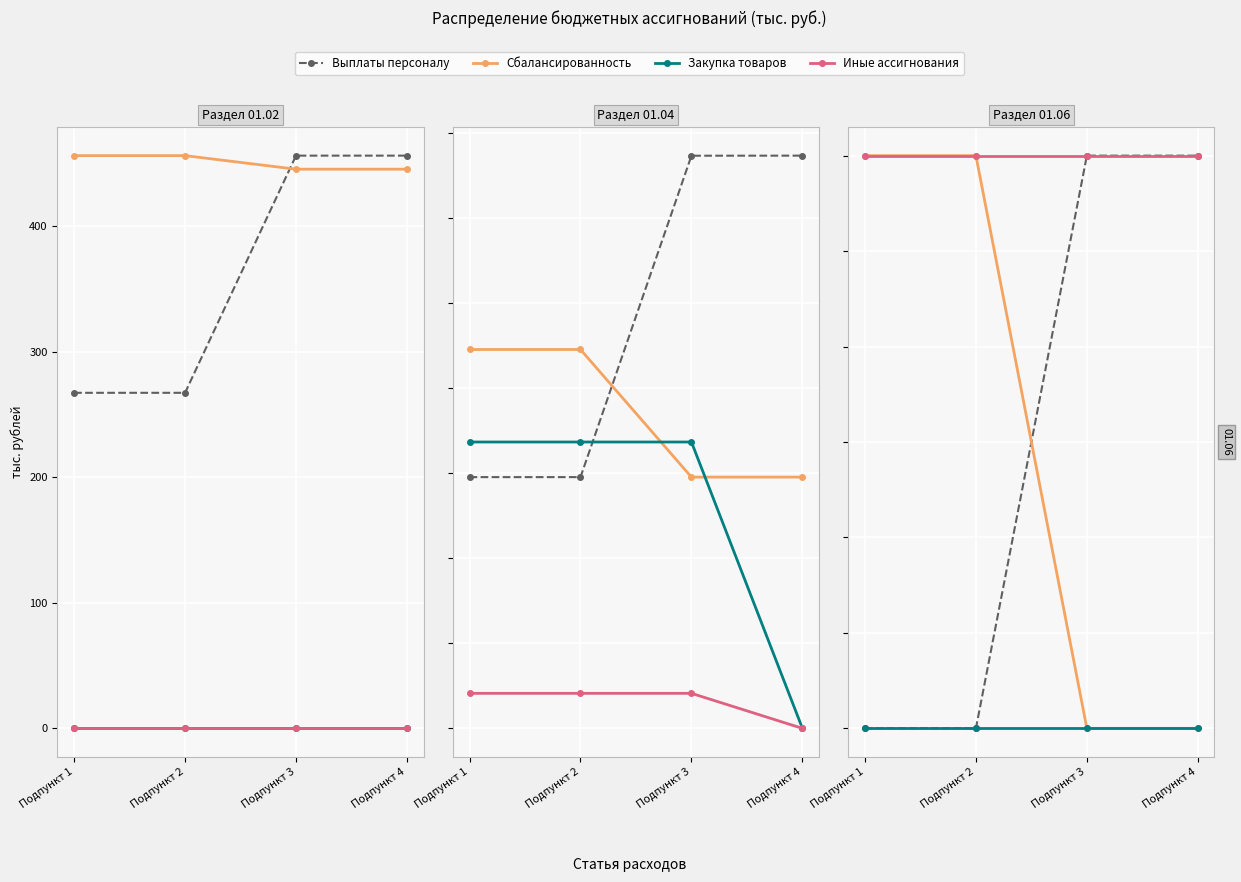

What is the spread (max minus min) of values at Подпункт 3?

30